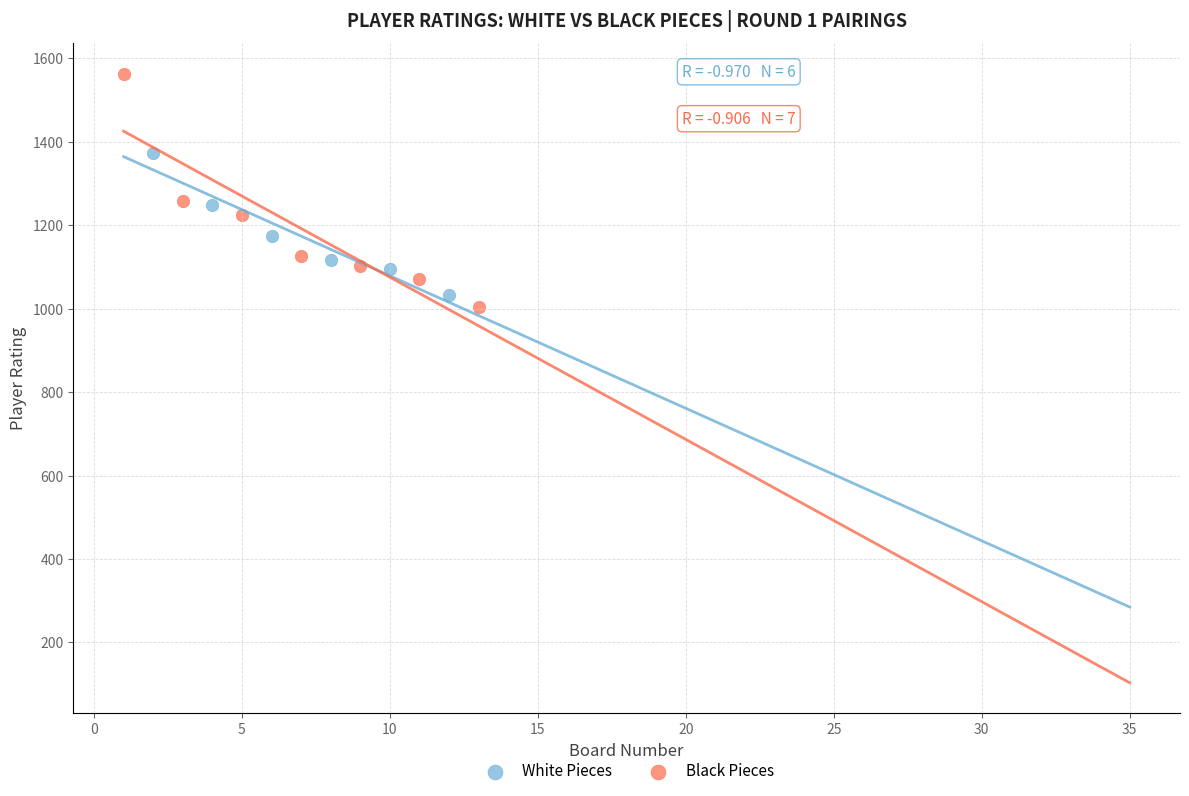

What are all the series names shown in the legend?

White Pieces, Black Pieces